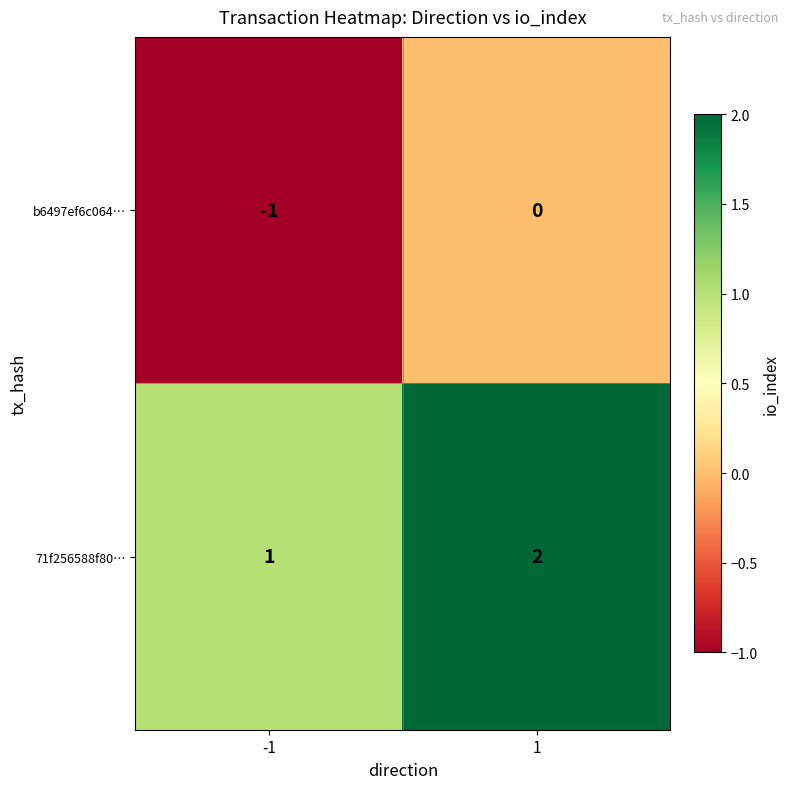

Reading left to right, extract all data points from this chart.

b6497ef6c064…: -1	0
71f256588f80…: 1	2